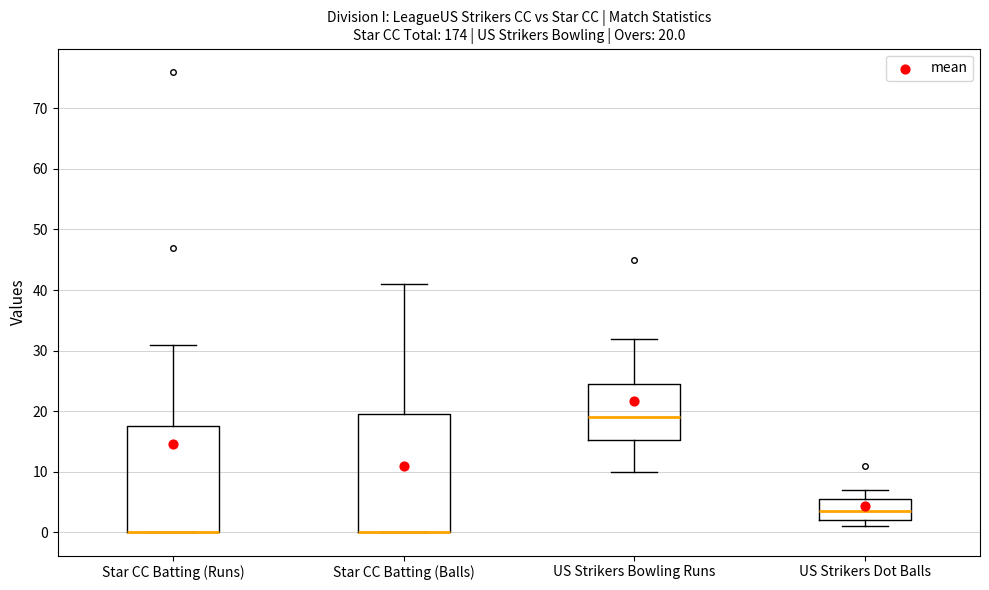

Which box is the tallest, from its lower edge to its upper edge?

Star CC Batting (Balls)